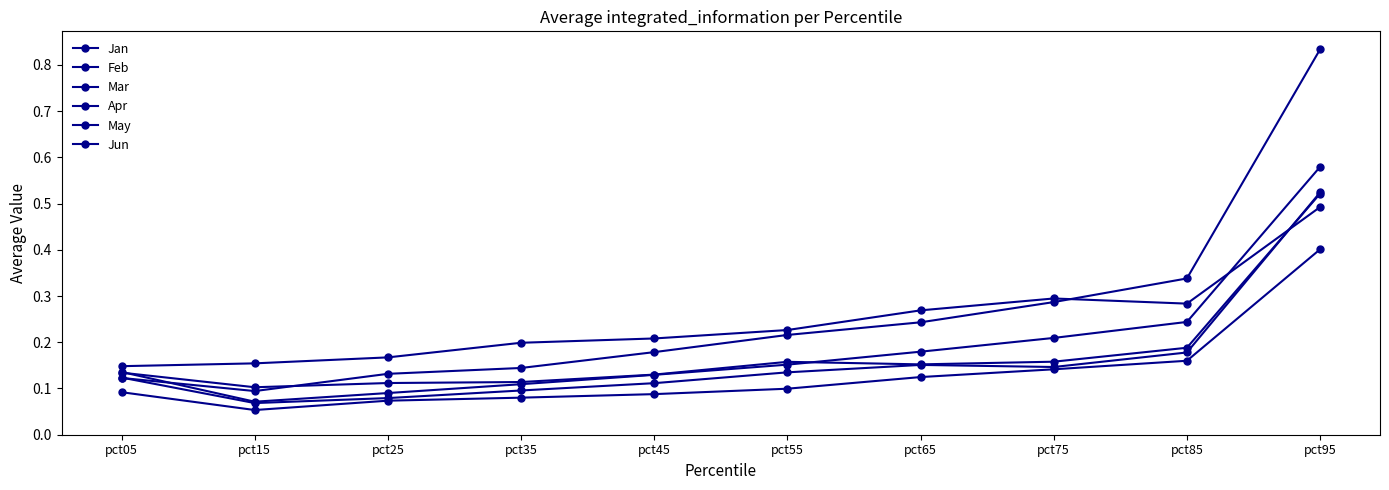

Reading left to right, extract all data points from this chart.

Jan: pct05=0.1	pct15=0.2	pct25=0.2	pct35=0.2	pct45=0.2	pct55=0.2	pct65=0.3	pct75=0.3	pct85=0.3	pct95=0.5
Feb: pct05=0.1	pct15=0.1	pct25=0.1	pct35=0.1	pct45=0.1	pct55=0.2	pct65=0.2	pct75=0.2	pct85=0.2	pct95=0.5
Mar: pct05=0.1	pct15=0.1	pct25=0.1	pct35=0.1	pct45=0.2	pct55=0.2	pct65=0.2	pct75=0.3	pct85=0.3	pct95=0.8
Apr: pct05=0.1	pct15=0.1	pct25=0.1	pct35=0.1	pct45=0.1	pct55=0.2	pct65=0.2	pct75=0.2	pct85=0.2	pct95=0.6
May: pct05=0.1	pct15=0.1	pct25=0.1	pct35=0.1	pct45=0.1	pct55=0.1	pct65=0.1	pct75=0.1	pct85=0.2	pct95=0.4
Jun: pct05=0.1	pct15=0.1	pct25=0.1	pct35=0.1	pct45=0.1	pct55=0.1	pct65=0.2	pct75=0.1	pct85=0.2	pct95=0.5